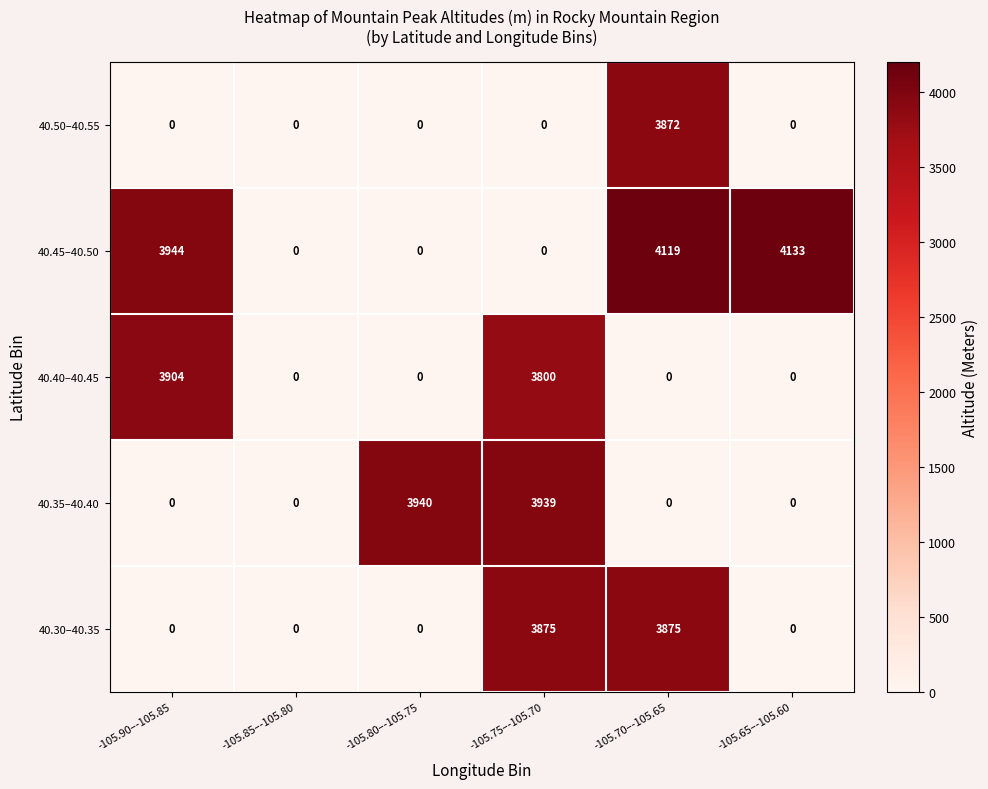

Rank the series by their maximum value, from lowest to highest.

40.50–40.55, 40.30–40.35, 40.40–40.45, 40.35–40.40, 40.45–40.50